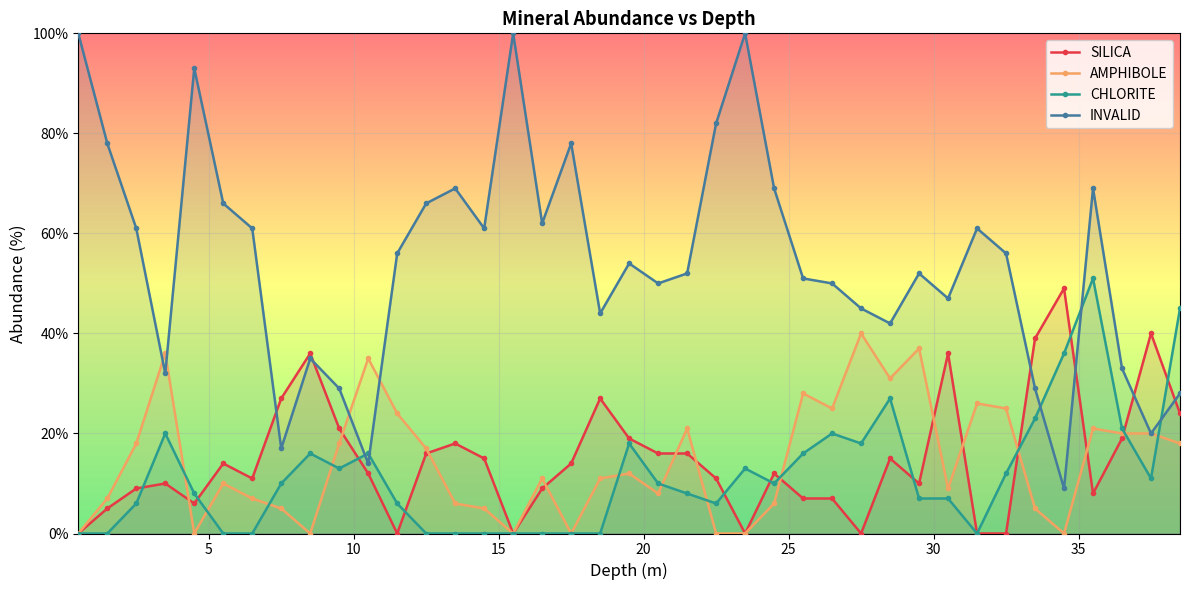

Which series ends up on top after the final intersection of INVALID and CHLORITE?

CHLORITE